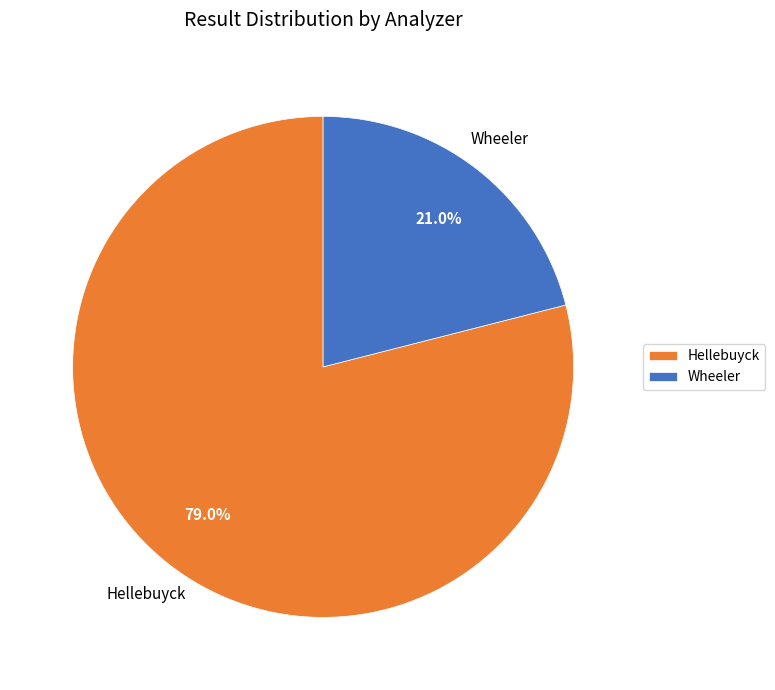

Which category has the smallest portion of the pie?

Wheeler